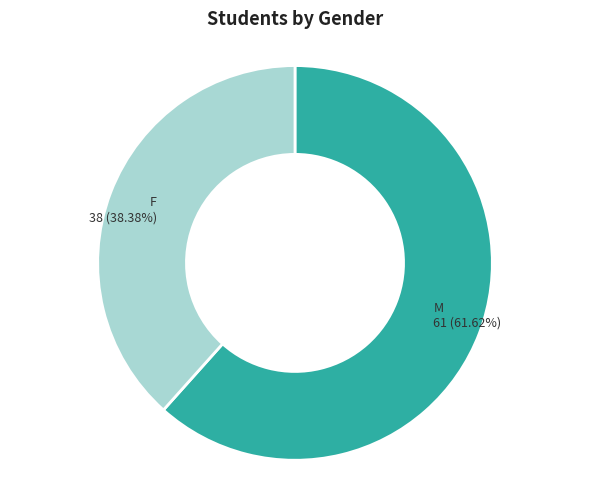

Which slice is the smallest?

F